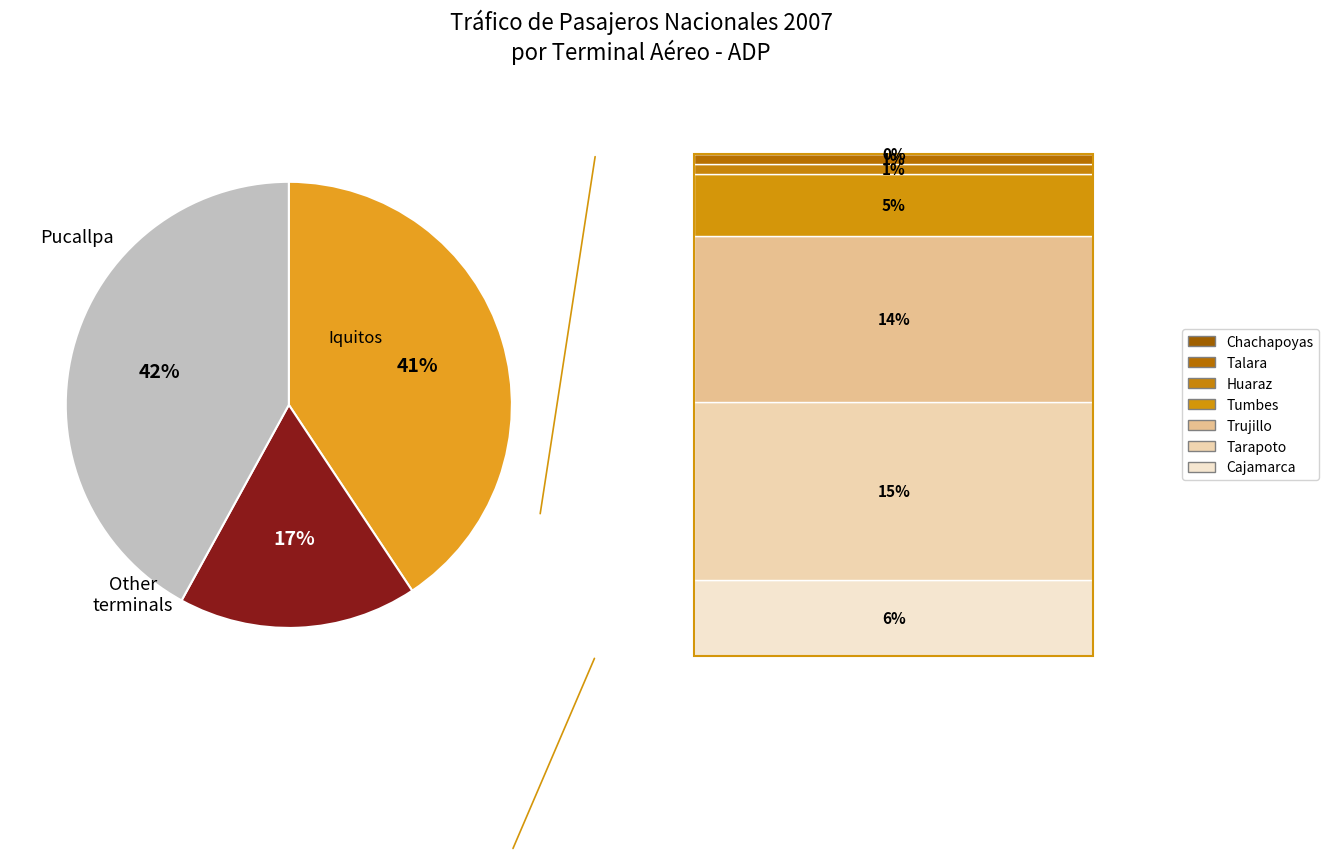

Is there any slice that represents more than half of the pie?

No